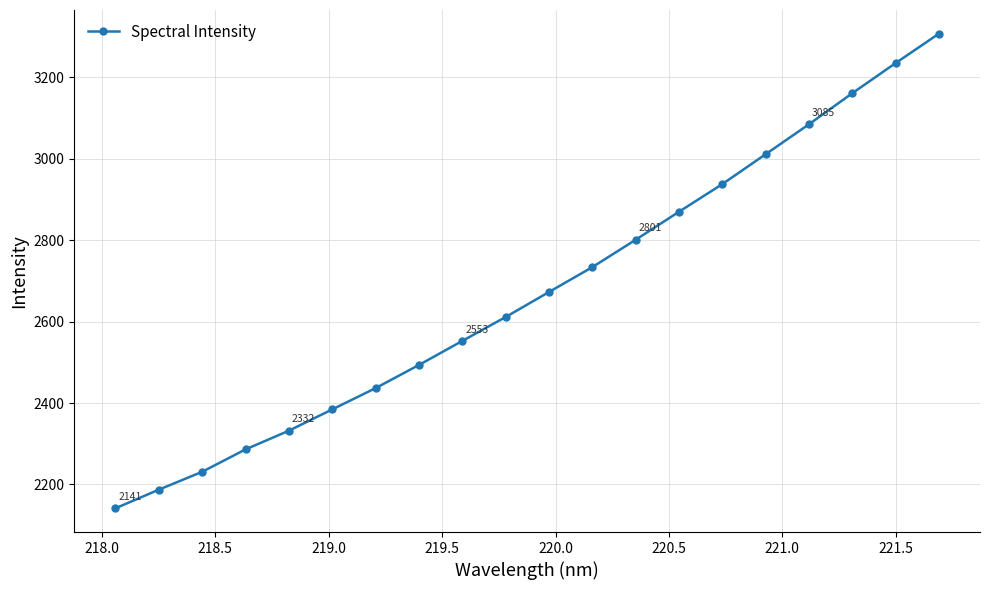

How many lines are shown in the chart?

1